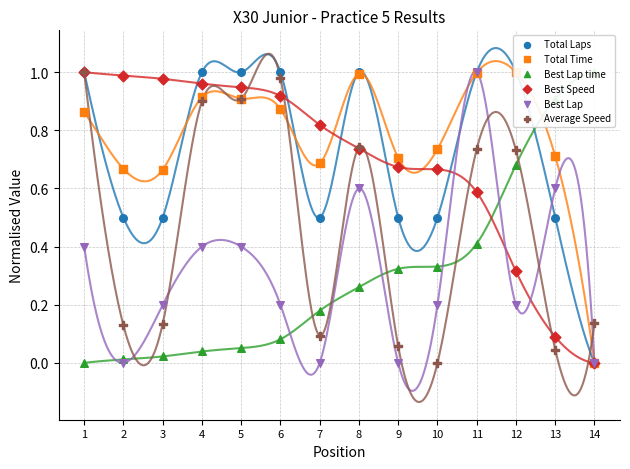

Which series has the largest total across all categories?

Total Time